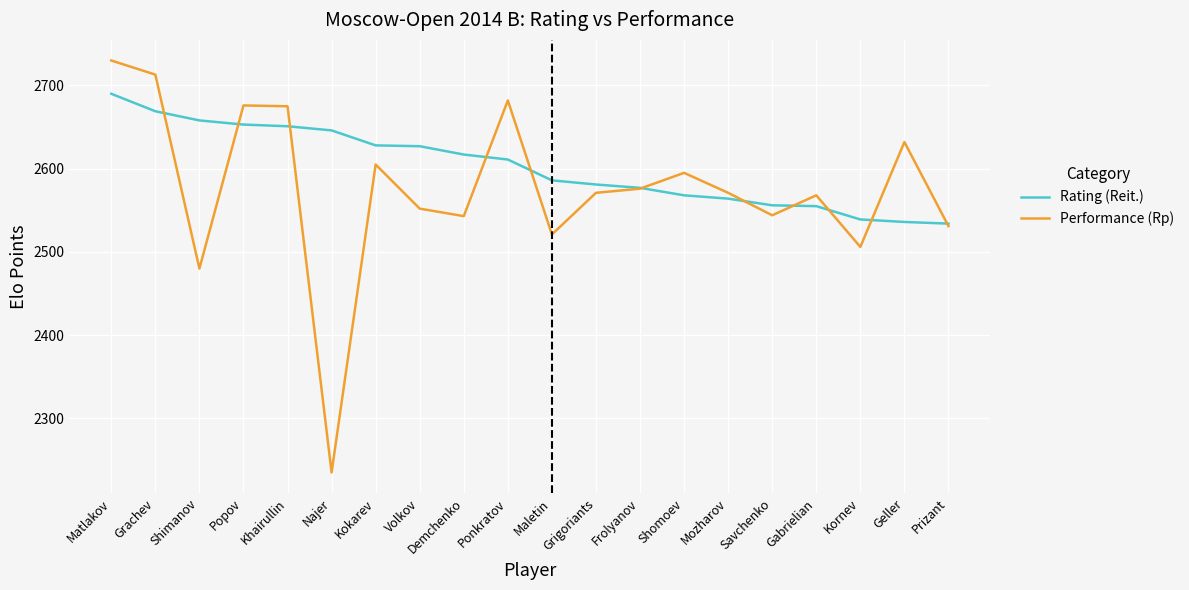

What position from the right is Kokarev?

14